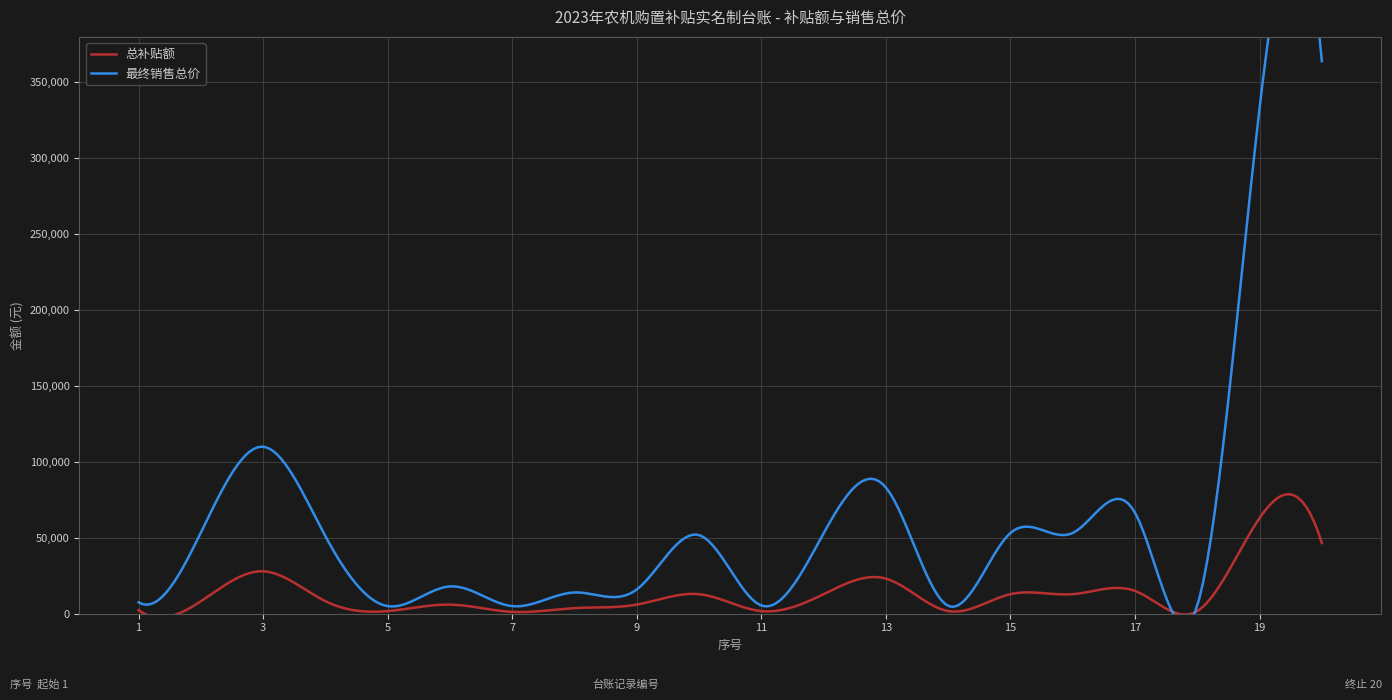

In 最终销售总价, how many points are lower than both neighbors (excluding endpoints)?

5